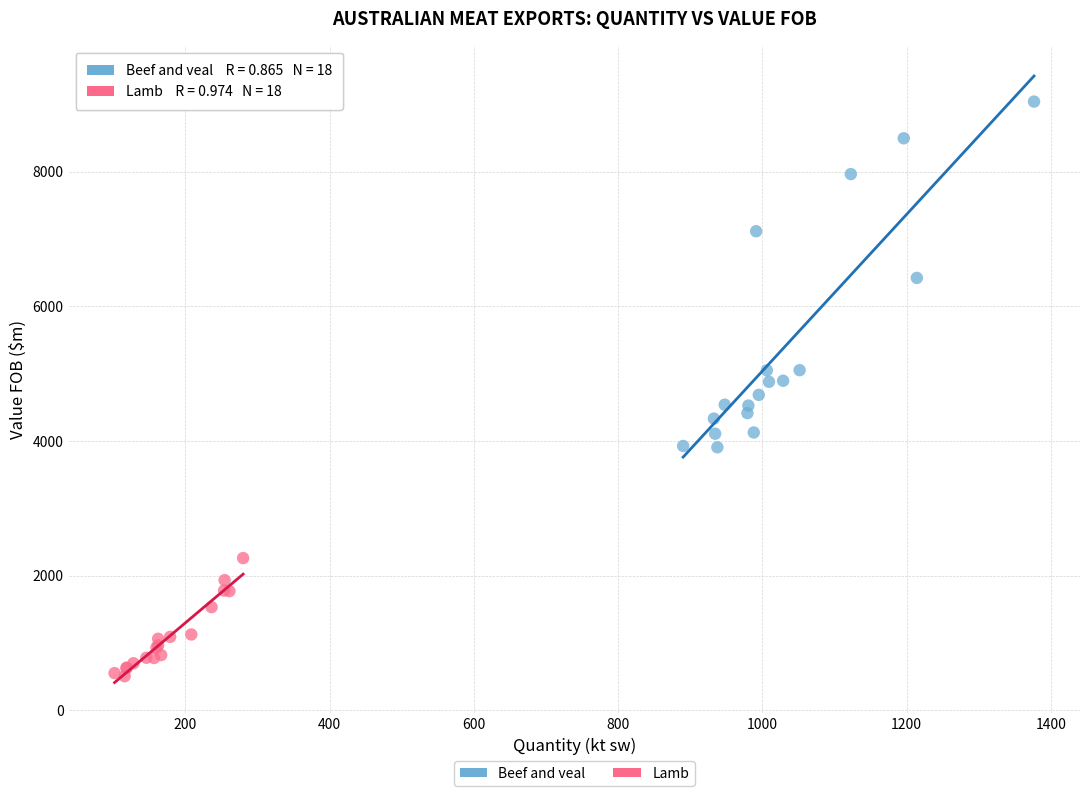

Which series has the widest spread of Y values?

Beef and veal